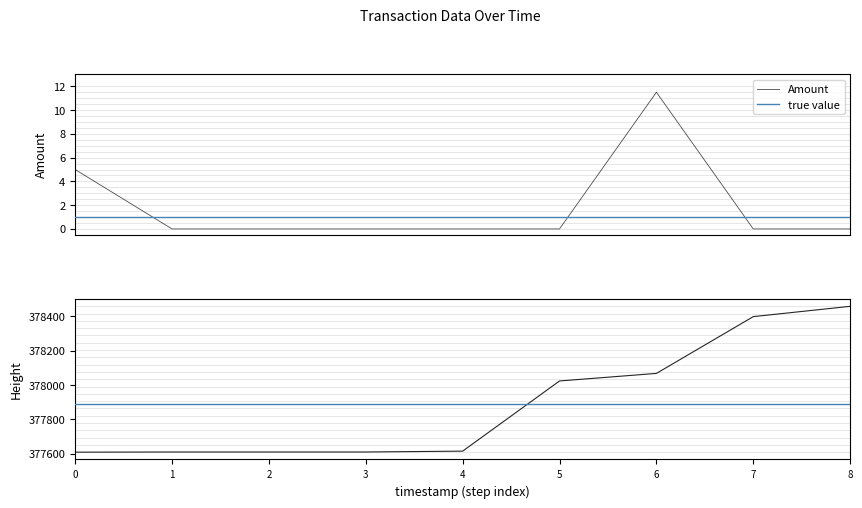

True or false: Amount and Height intersect in this chart.

False